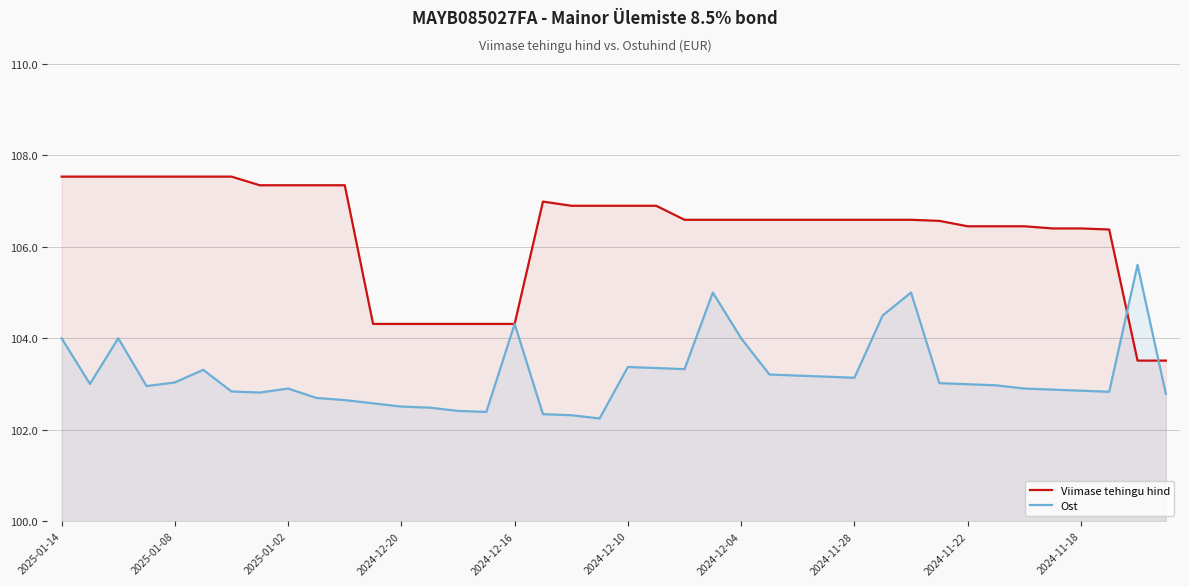

What is the total value across all series at 2024-12-20?

206.8